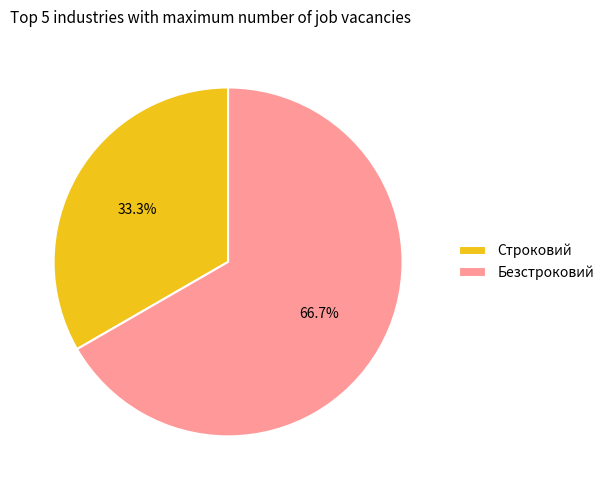

True or false: Безстроковий accounts for 67% of the total.

True